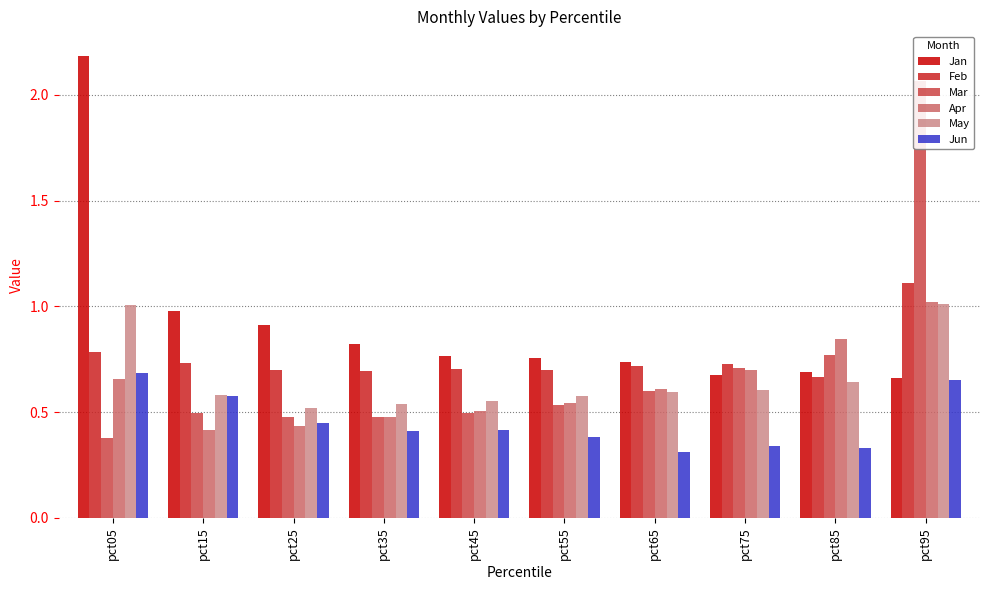

Rank the series by their maximum value, from highest to lowest.

Jan, Mar, Feb, Apr, May, Jun